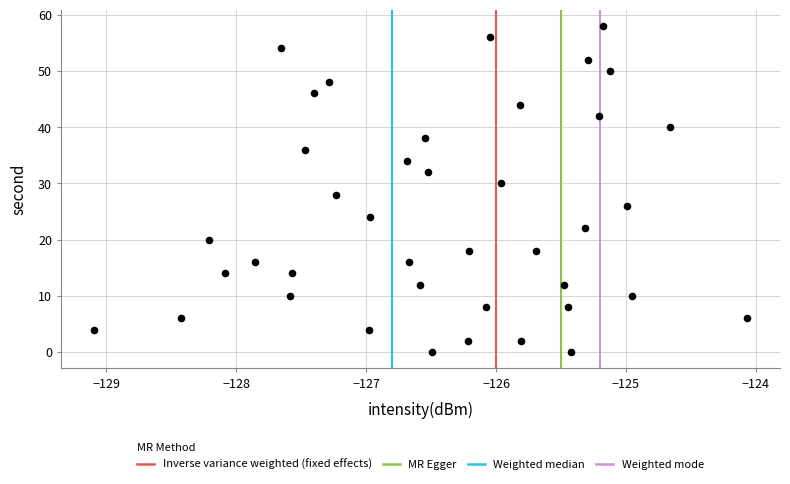

What is the range of Y values (max minus min)?

58